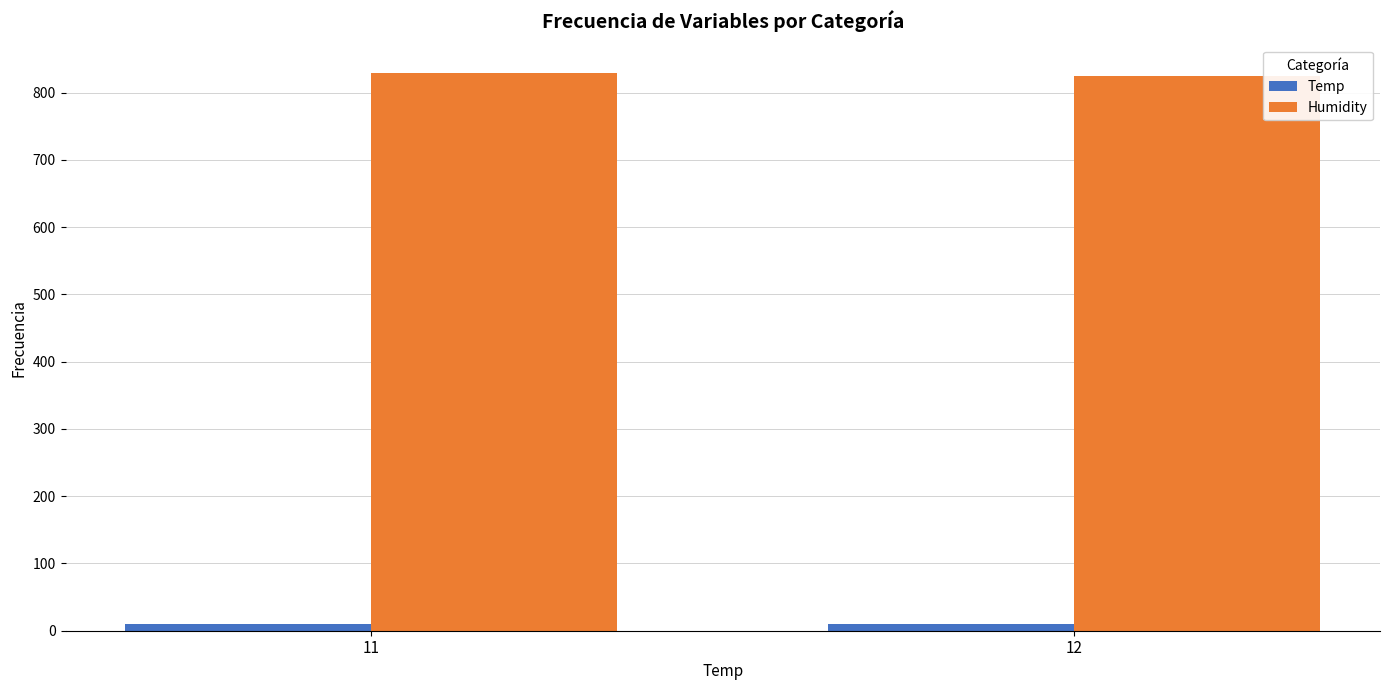

Read the Temp value at 12.

10